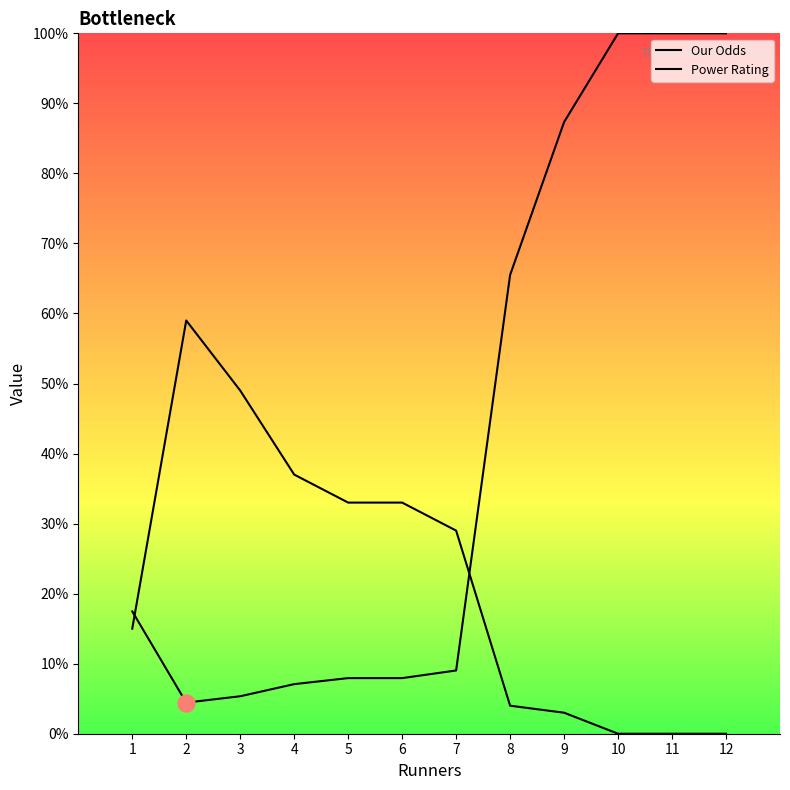

At how many categories does at least one series exceed 81?

4